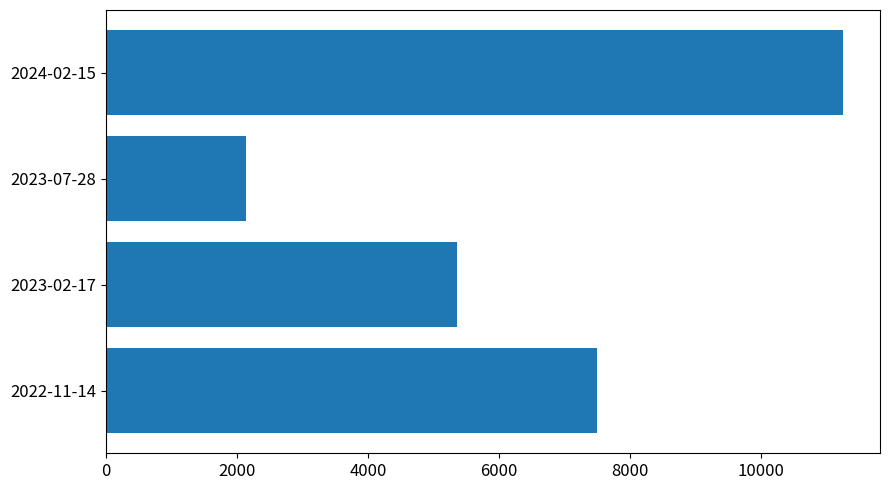

The value at 2023-07-28 is 3382. True or false?

False